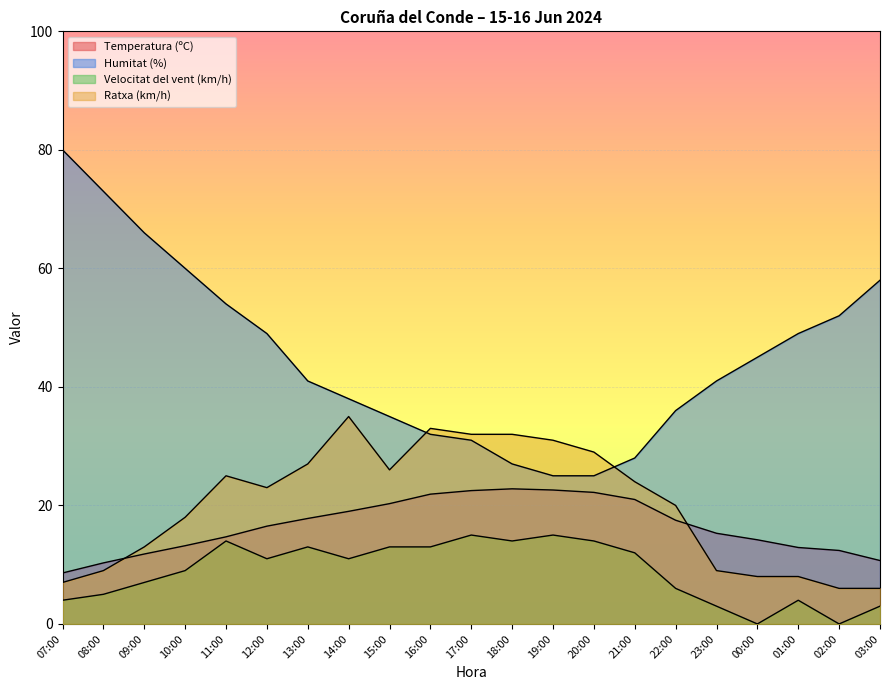

Does the chart display data point markers on the line(s)?

No